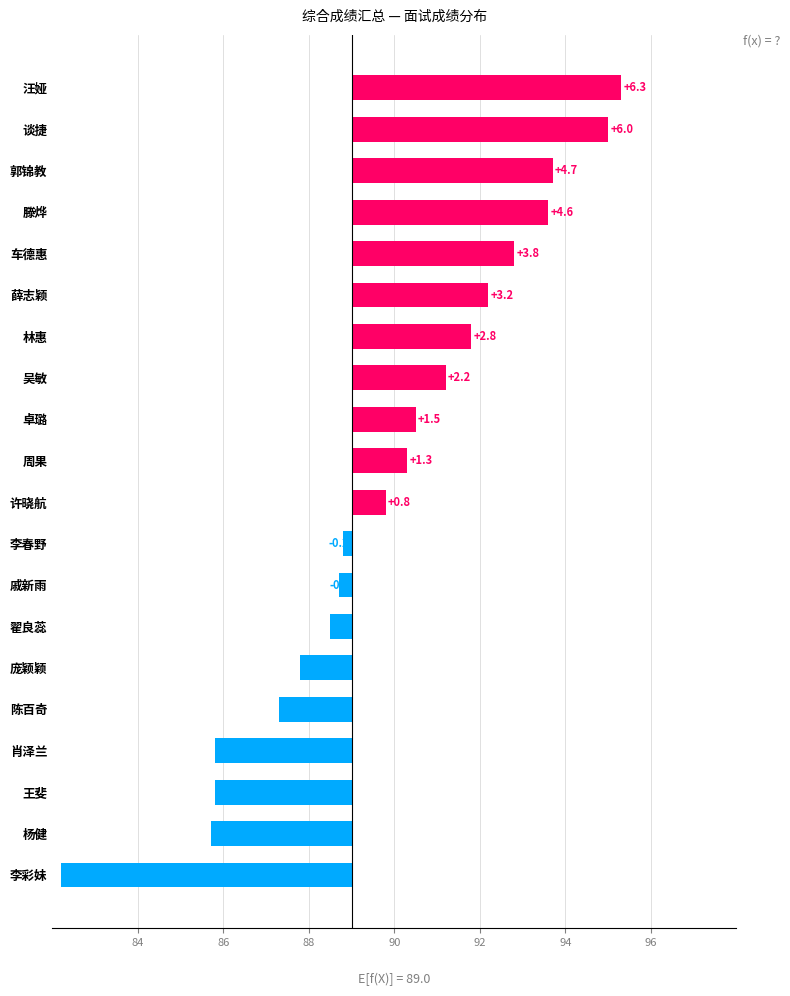

What is the minimum value shown in the chart?

-6.8